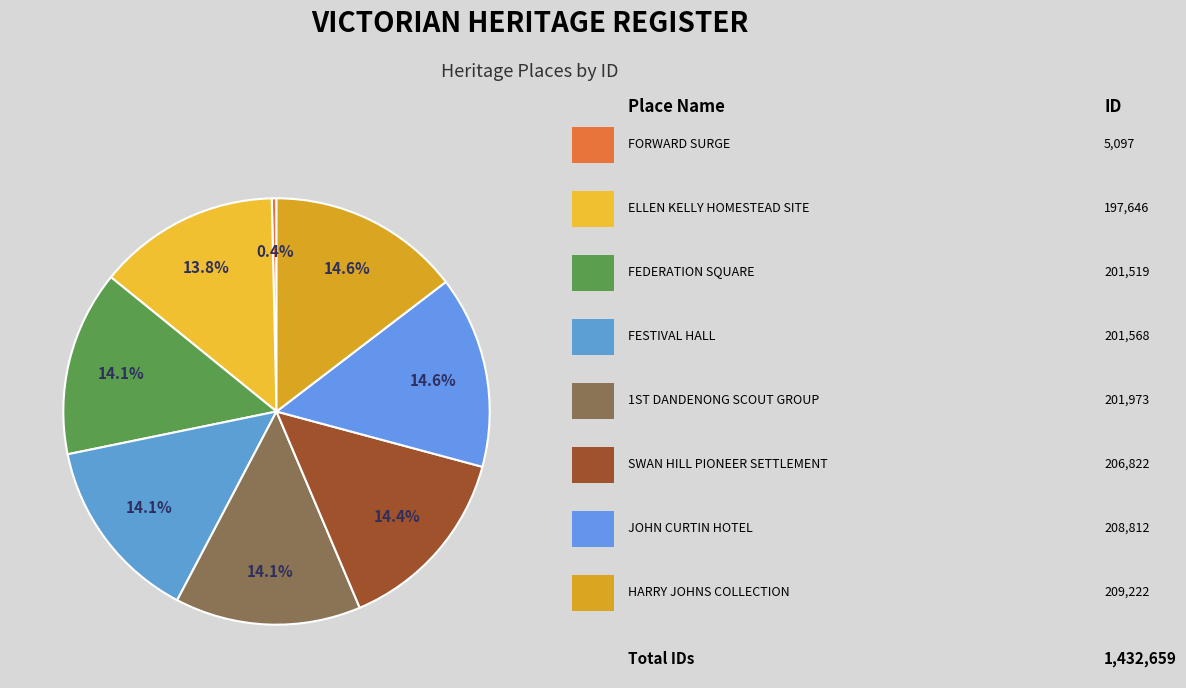

How many segments does this pie chart have?

8